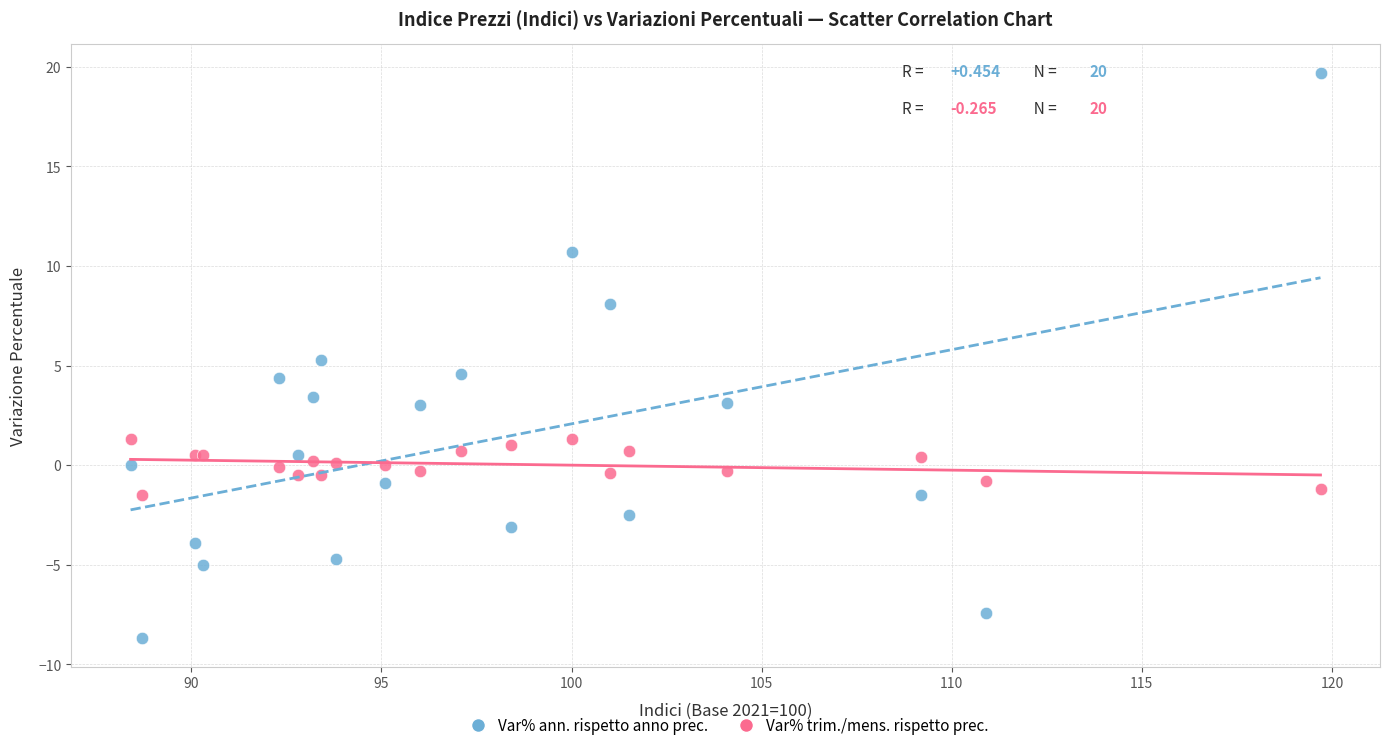

What is the X range (max minus min) for the scatter plot?

31.3